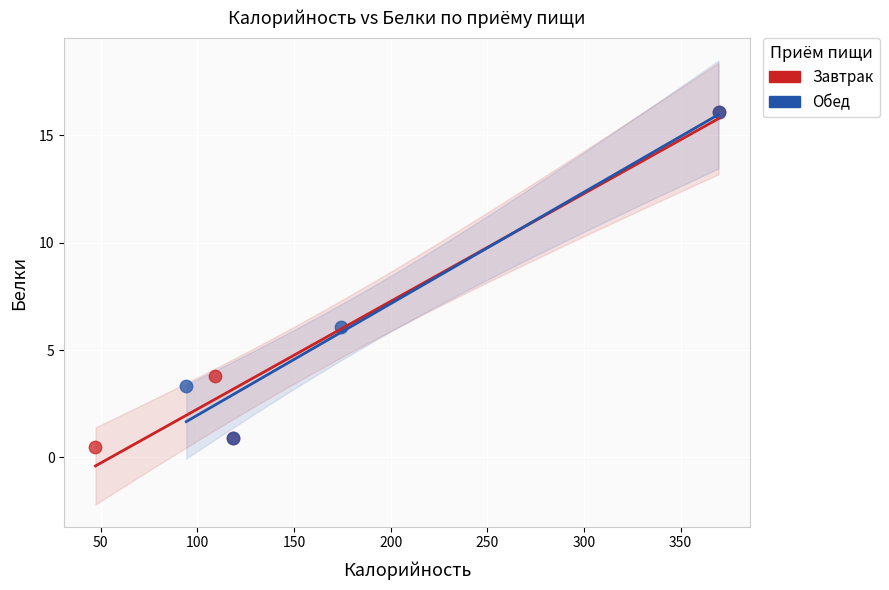

What are all the series names shown in the legend?

Завтрак, Обед